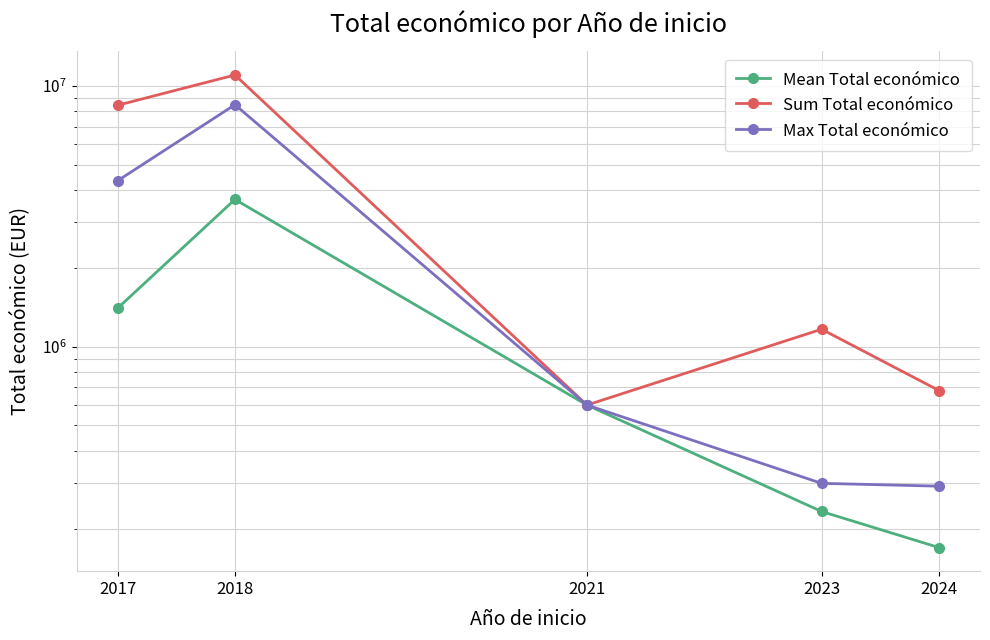

Is this an area chart (filled region under the line)?

No